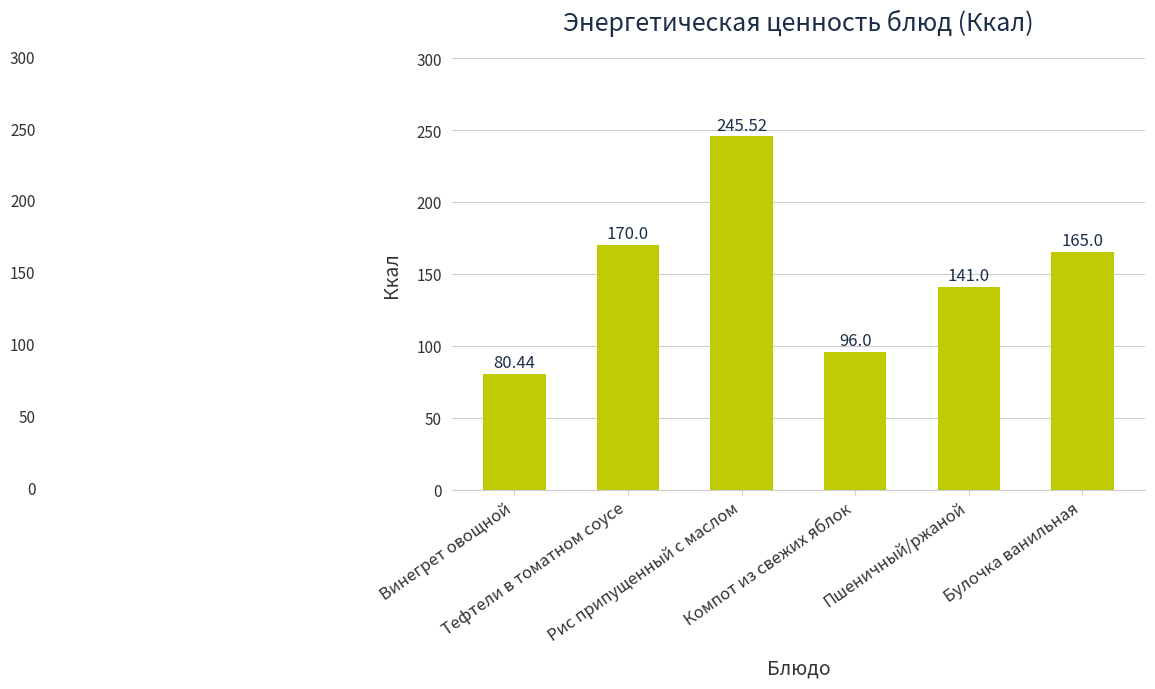

Reading left to right, what are all the values shown in this chart?

Винегрет овощной=80.4	Тефтели в томатном соусе=170.0	Рис припущенный с маслом=245.5	Компот из свежих яблок=96.0	Пшеничный/ржаной=141.0	Булочка ванильная=165.0